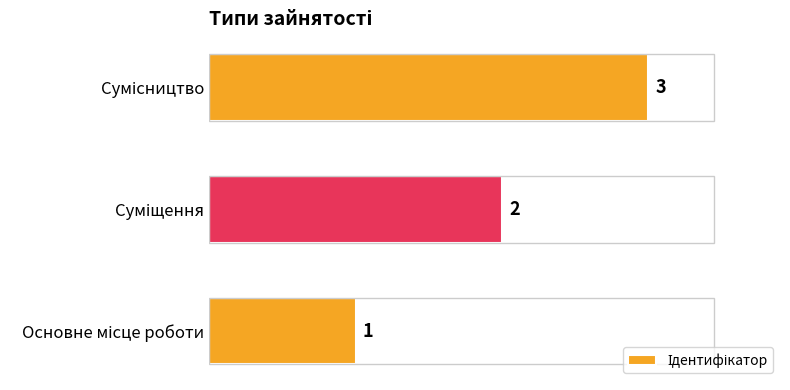

How many values are below 2?

1